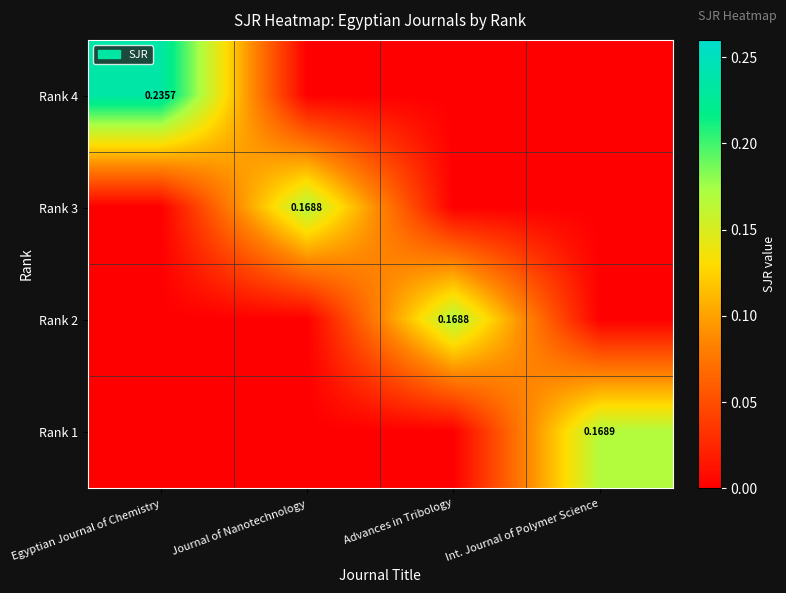

Which series has the largest range (max minus min)?

Rank 4